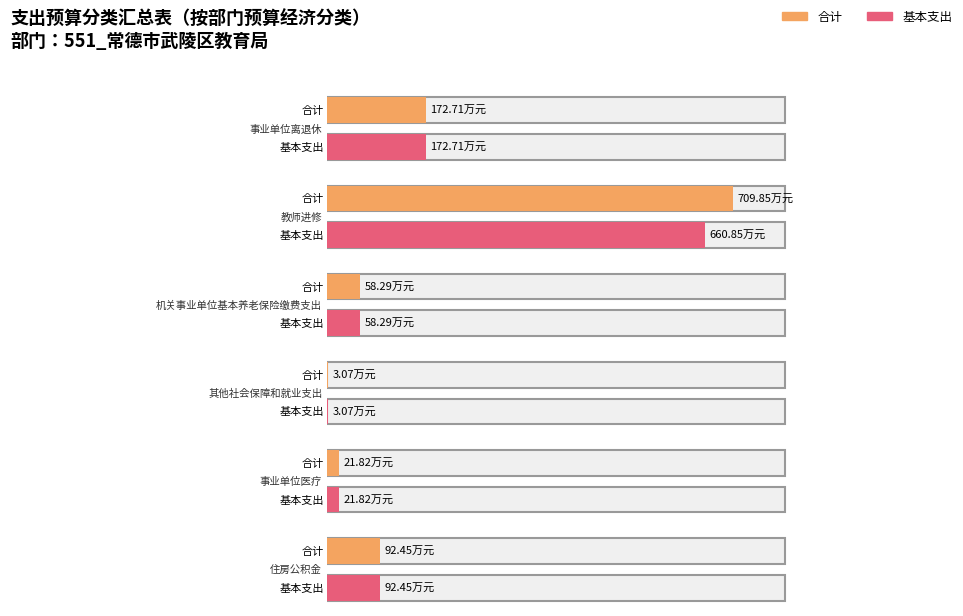

What is the greatest value displayed?

709.9